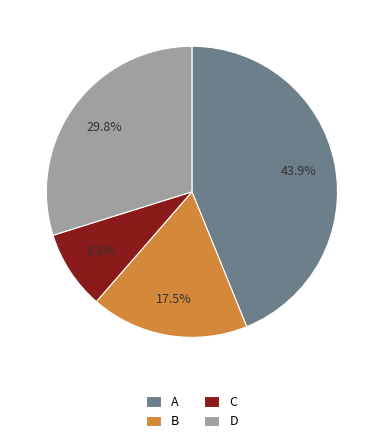

Which slice is the largest?

A